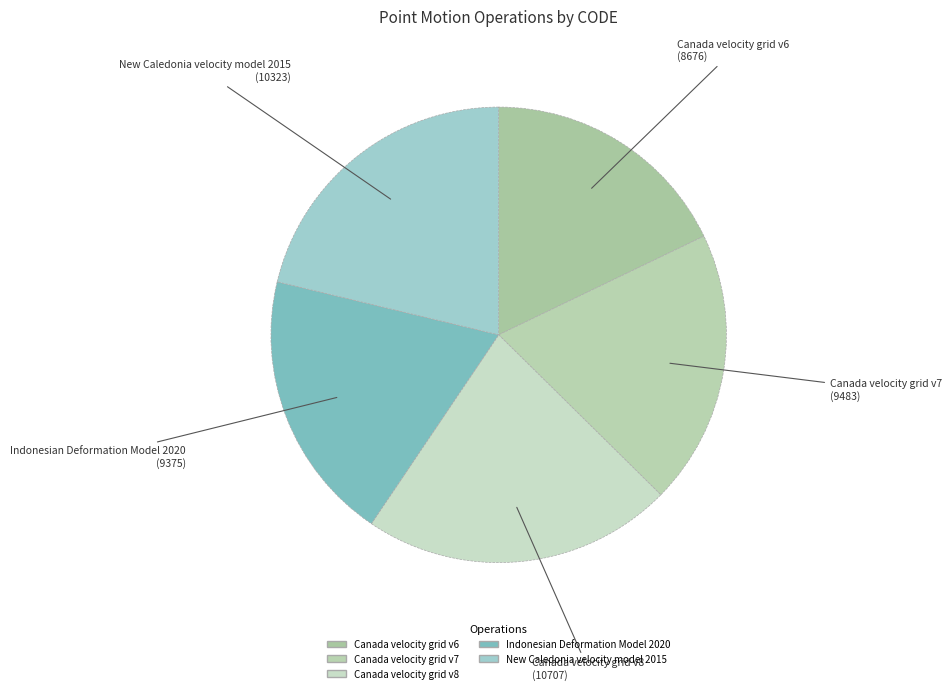

The New Caledonia velocity model 2015 slice represents 29% of the pie. True or false?

False